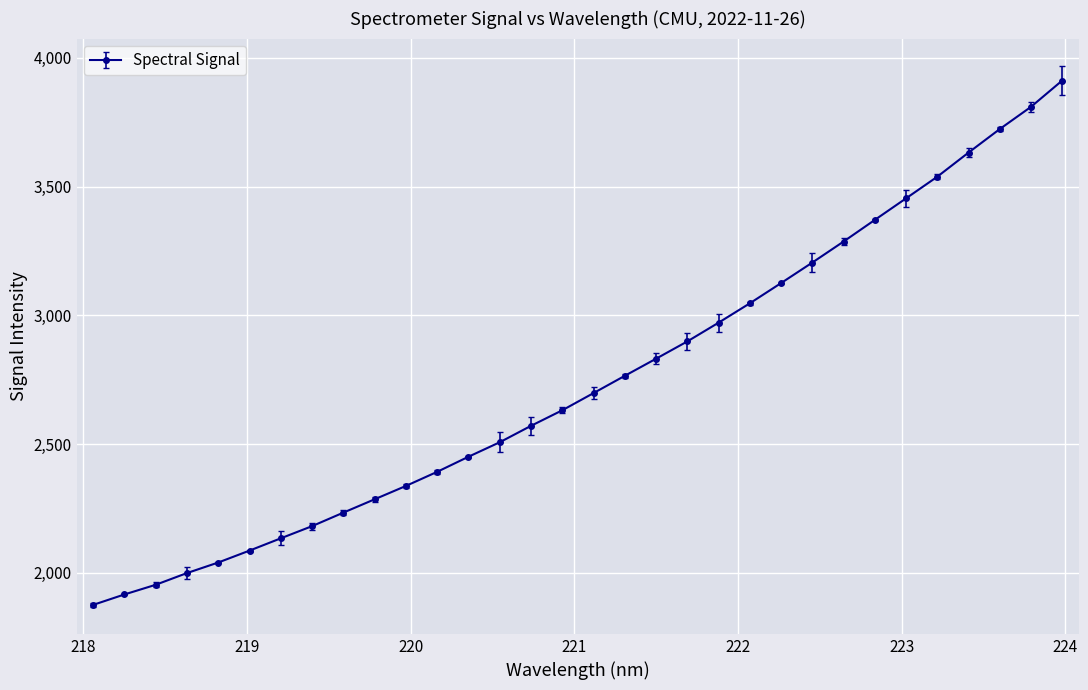

What is the smallest value displayed?

1875.5